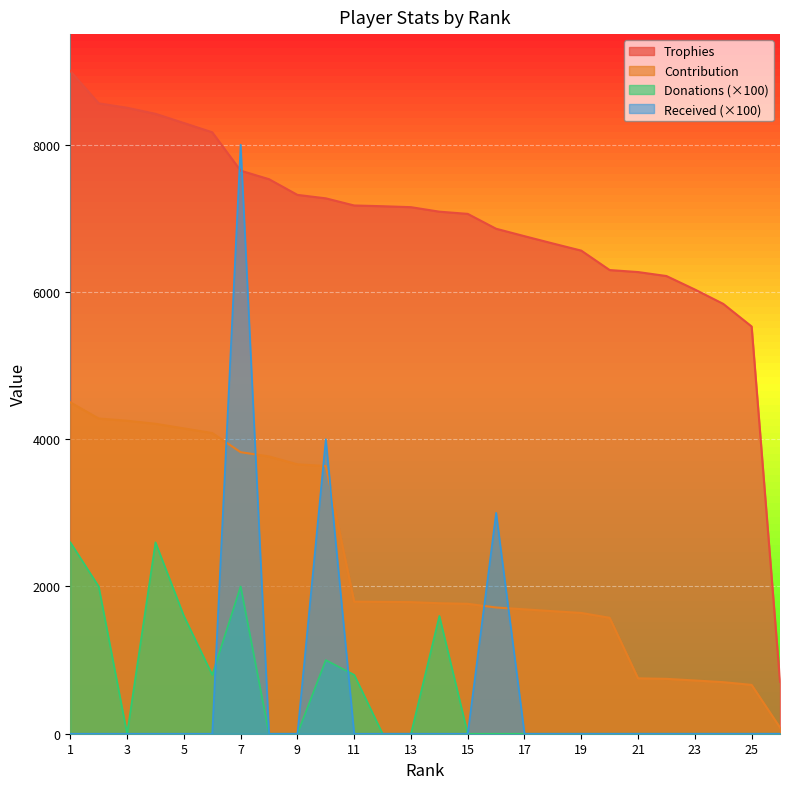

True or false: Donations has a value of -1283 at 22.

False